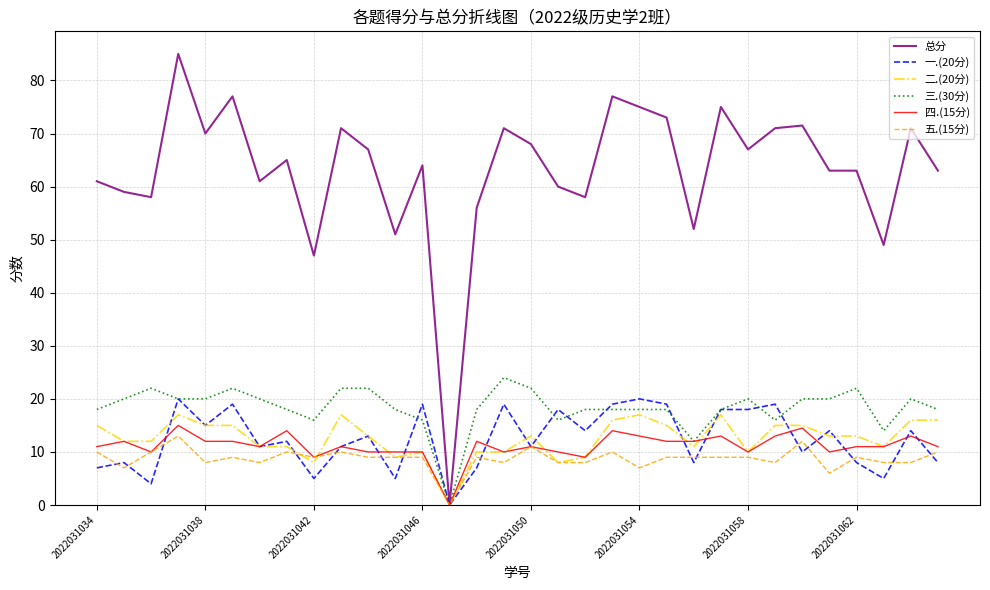

What is the average value of the 五.(15分) series?

8.7